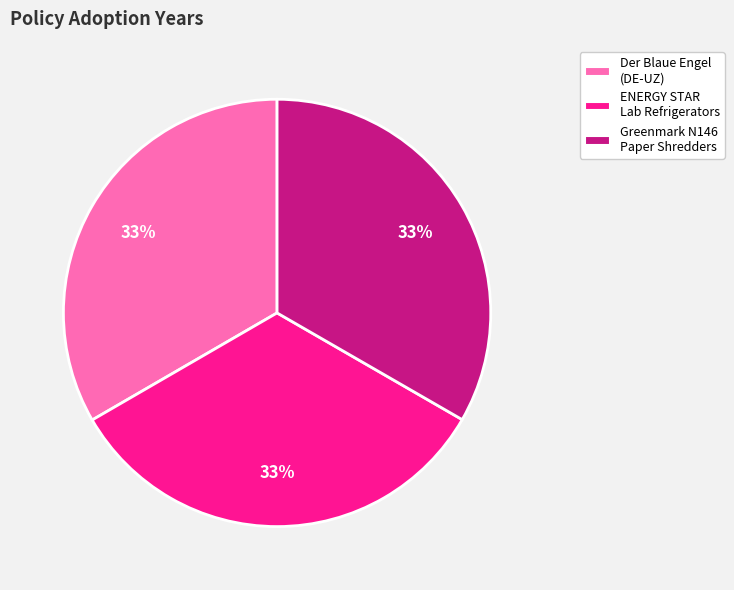

Does any single category account for the majority?

No